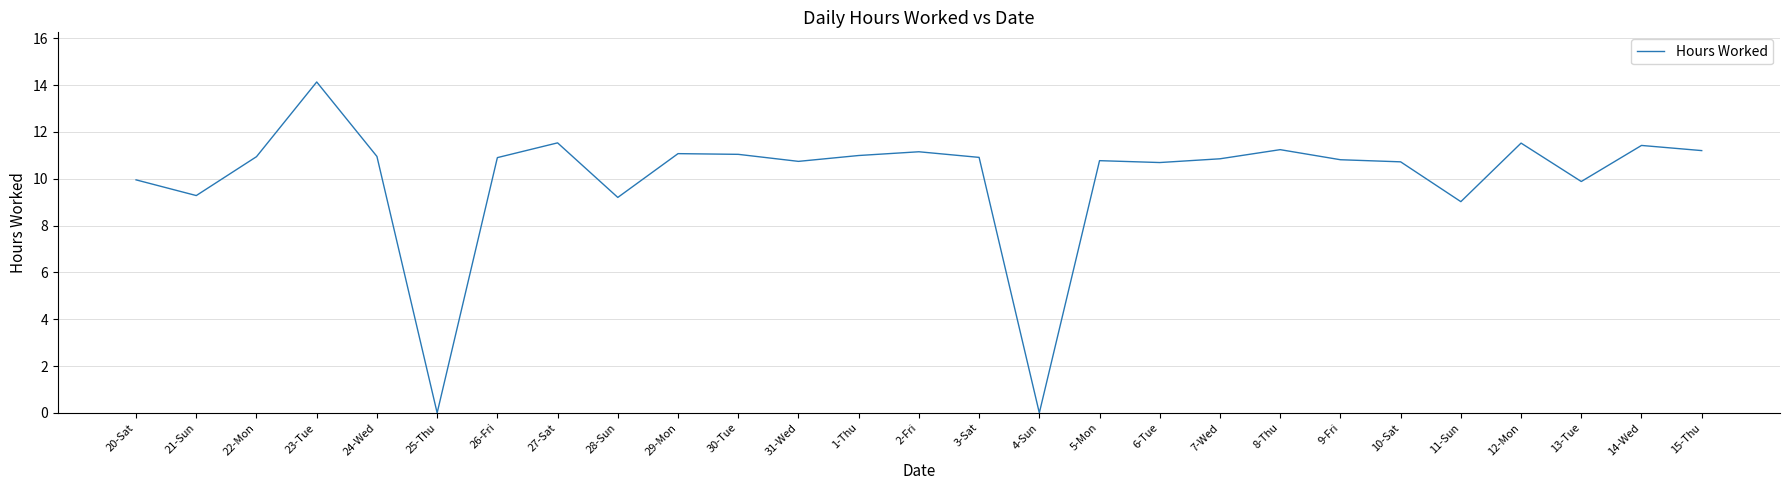

What is the average value?

10.0